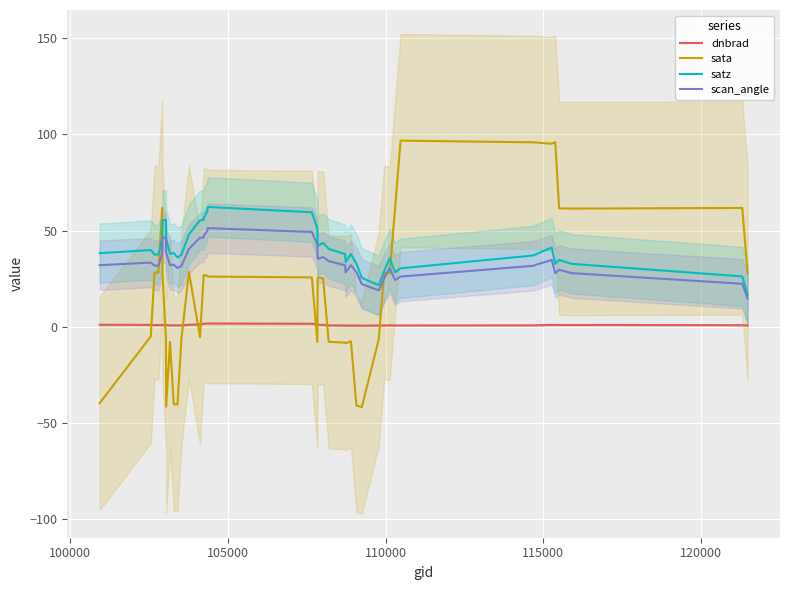

True or false: sata and scan_angle intersect in this chart.

True